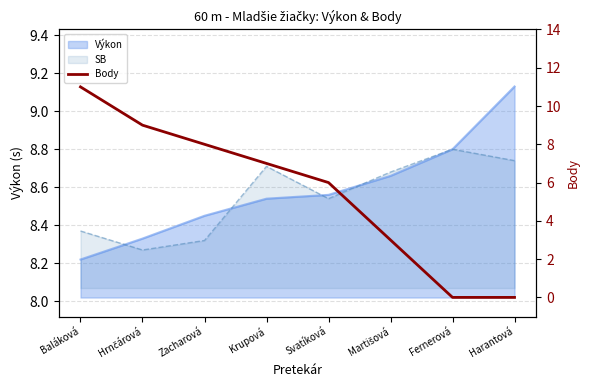

The chart shows a value of 19 at Baláková. True or false?

False